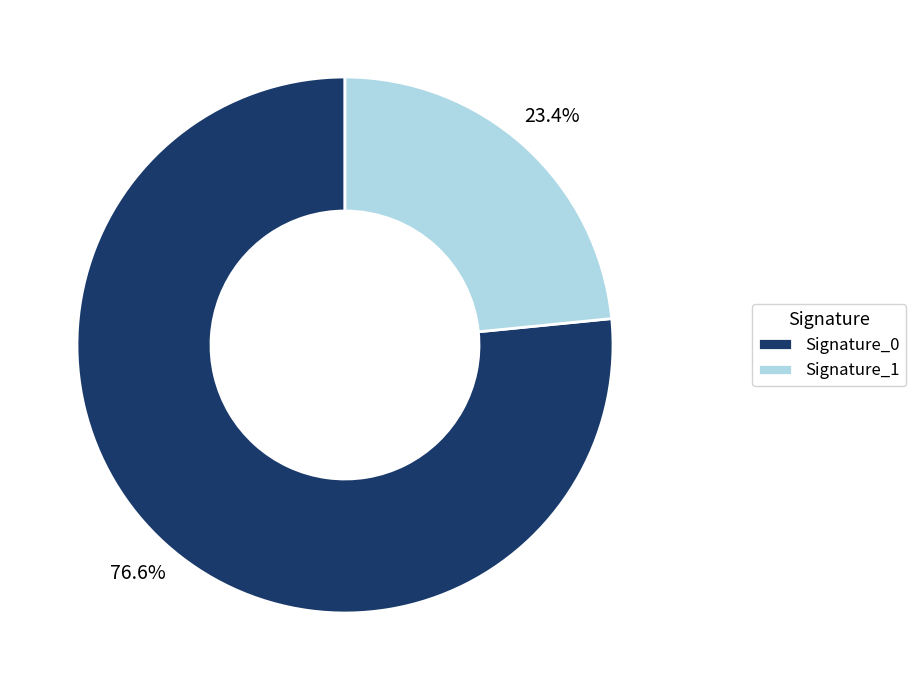

What is the ratio of the value at Signature_1 to the value at Signature_0?

0.3